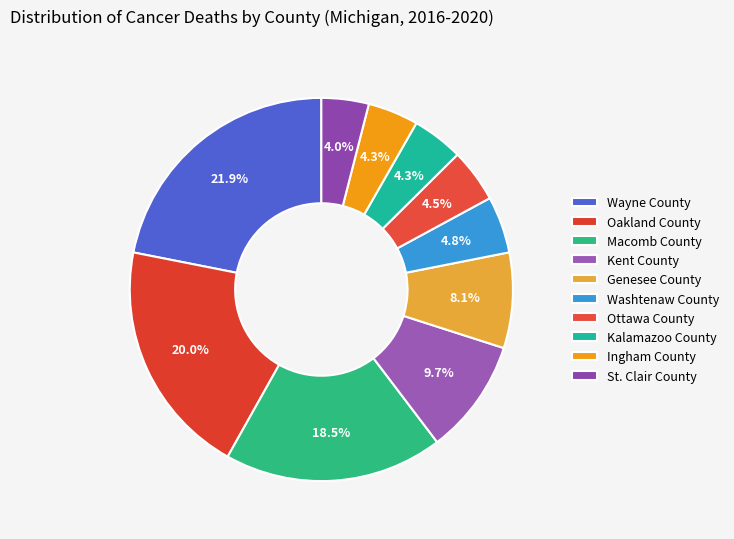

To the nearest percent, what is the combined percentage of St. Clair County and Wayne County?

26%